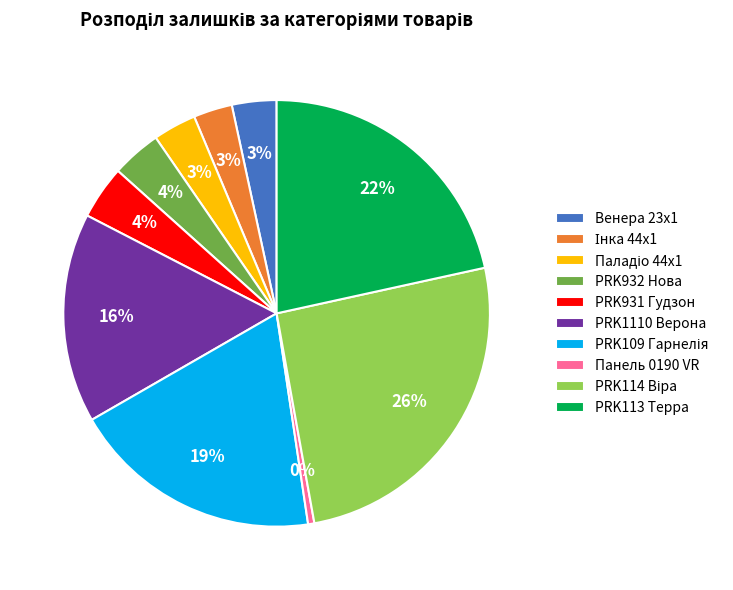

Between Венера 23x1 and PRK931 Гудзон, which is larger?

PRK931 Гудзон